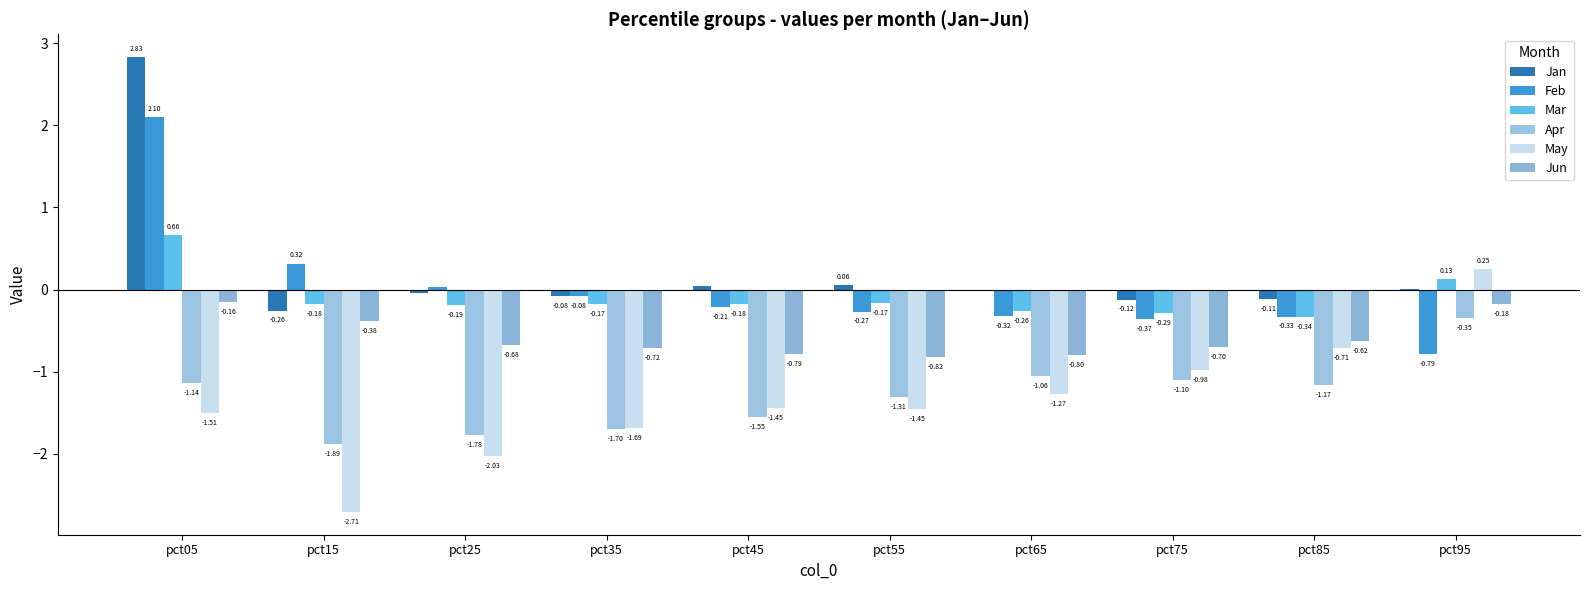

What is the difference between the maximum and minimum values in the May series?

3.0